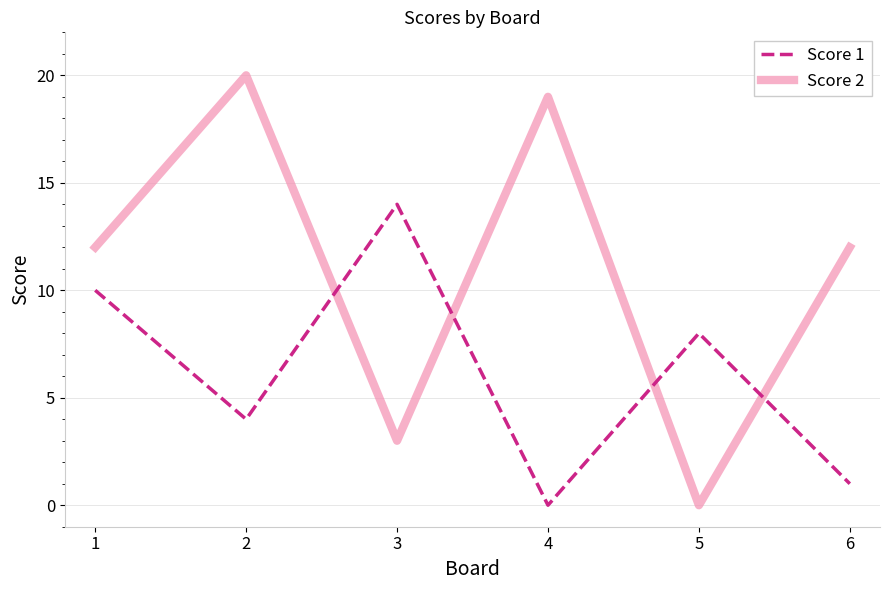

What is the average value of the Score 1 series?

6